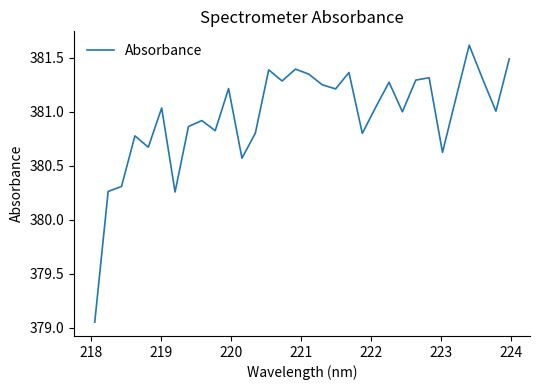

What is the maximum value shown in the chart?

381.6